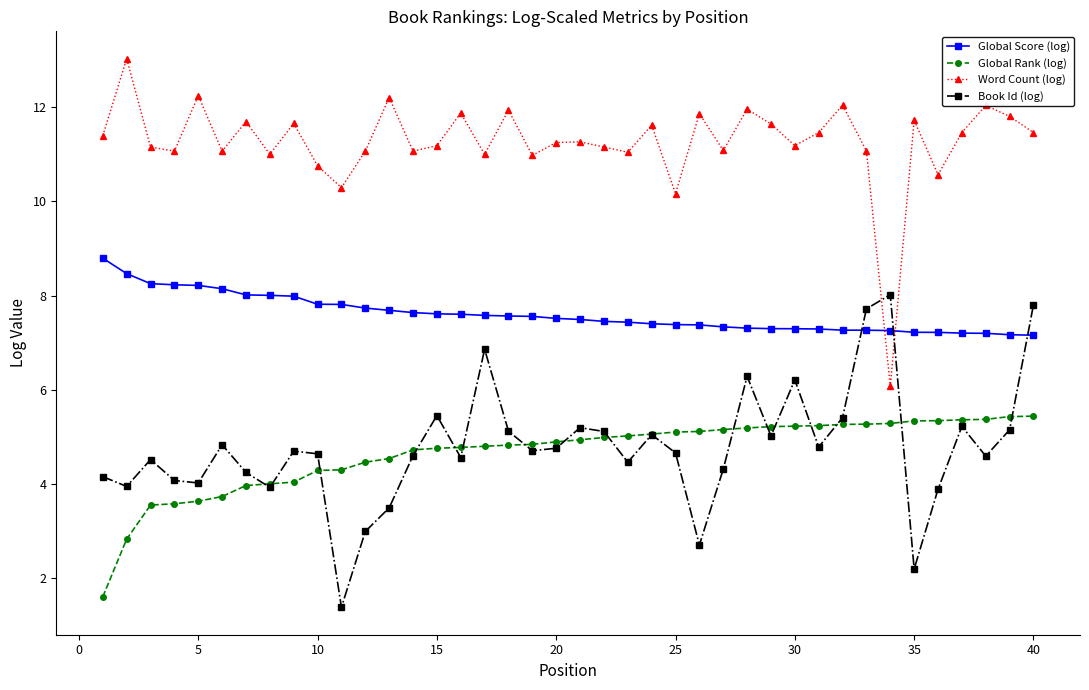

After their last crossing, which series has the higher values: Book Id (log) or Word Count (log)?

Word Count (log)